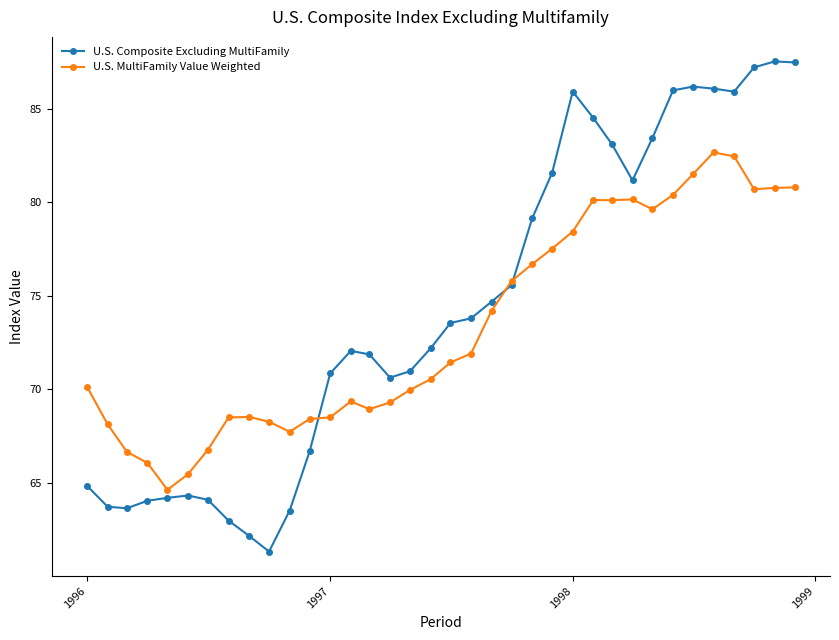

How many categories are shown in the chart?

36